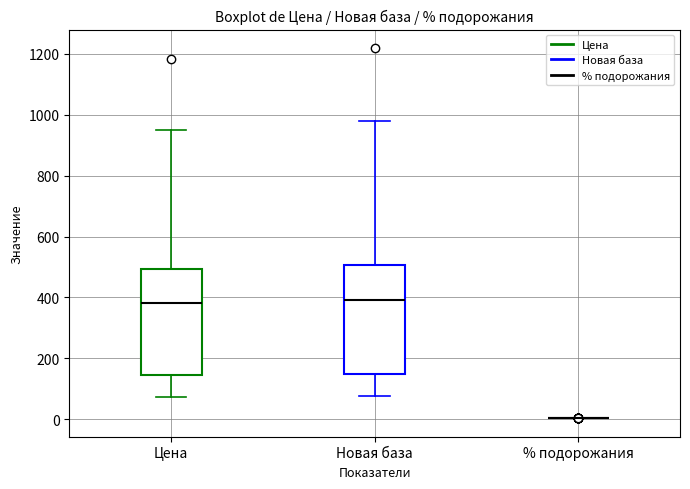

Reading left to right, read every box against the y-axis: the position of its median line, the range the box covers, and the ends of its whiskers. The values are not printed on the chart, so give them approximately, as read against the axis.

Цена: median 380, box 140 to 500, whiskers 80 to 960
Новая база: median 400, box 140 to 500, whiskers 80 to 980
% подорожания: box collapsed to a line at 0, whiskers 0 to 0